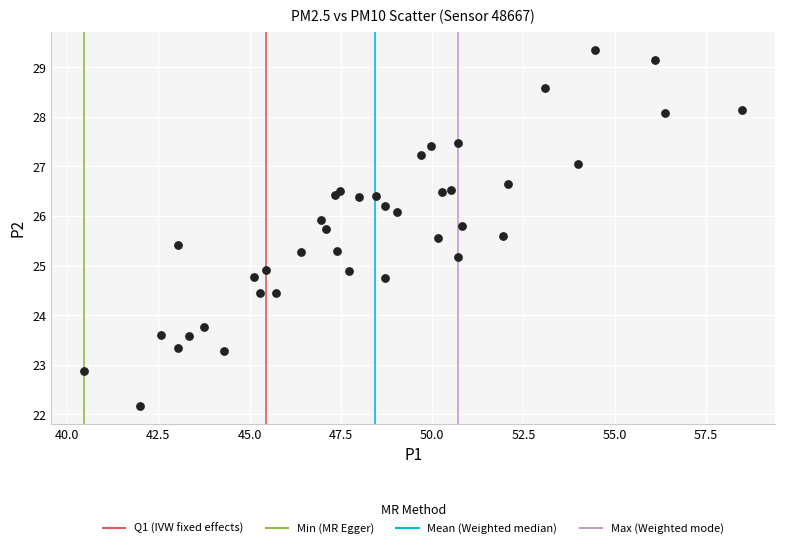

What is the range of X values (max minus min)?

18.0